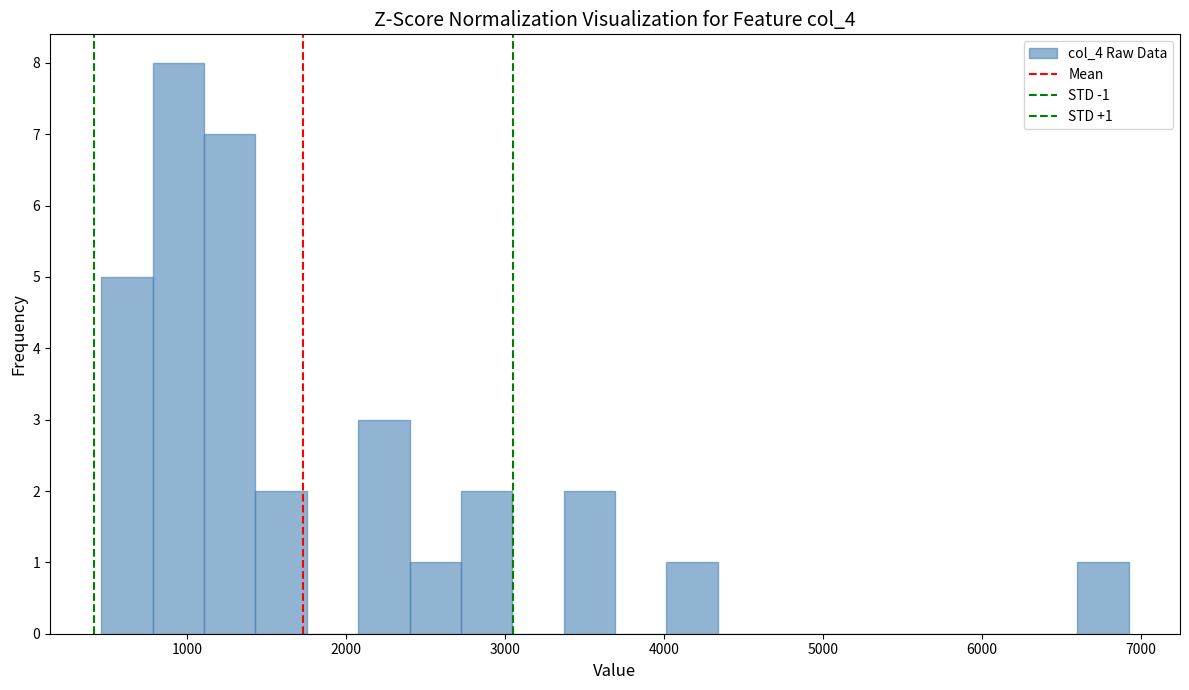

Read against the x-axis, roughly where is the centre of the tallest bar?

900